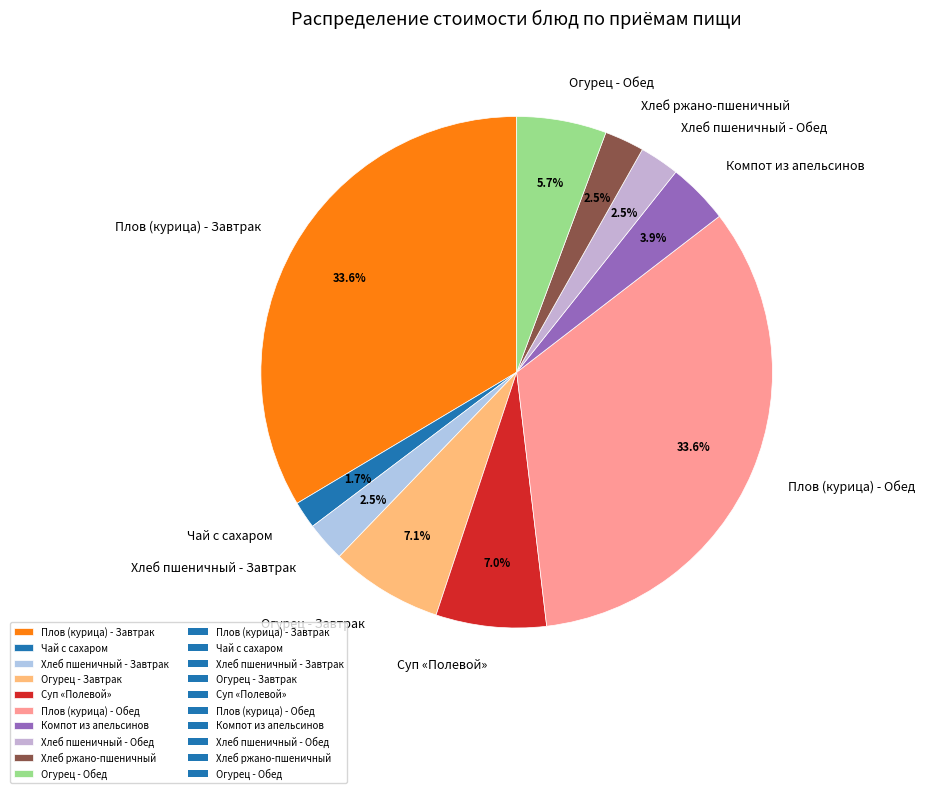

Approximately how many times larger is the value at Чай с сахаром compared to Огурец - Обед?

0.3